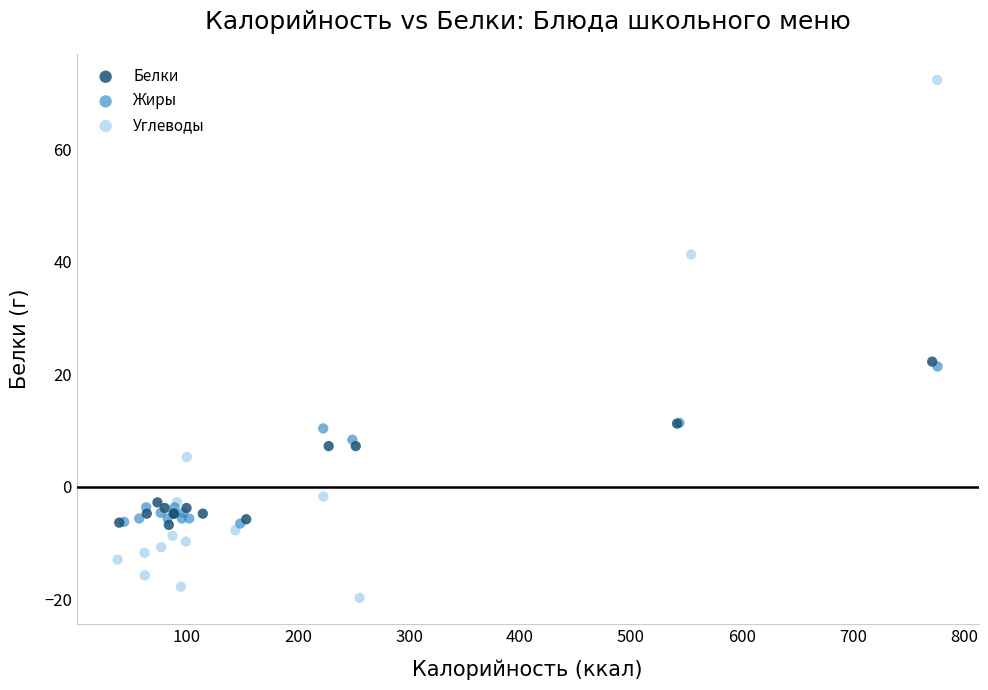

Which series reaches the minimum Y coordinate?

Углеводы